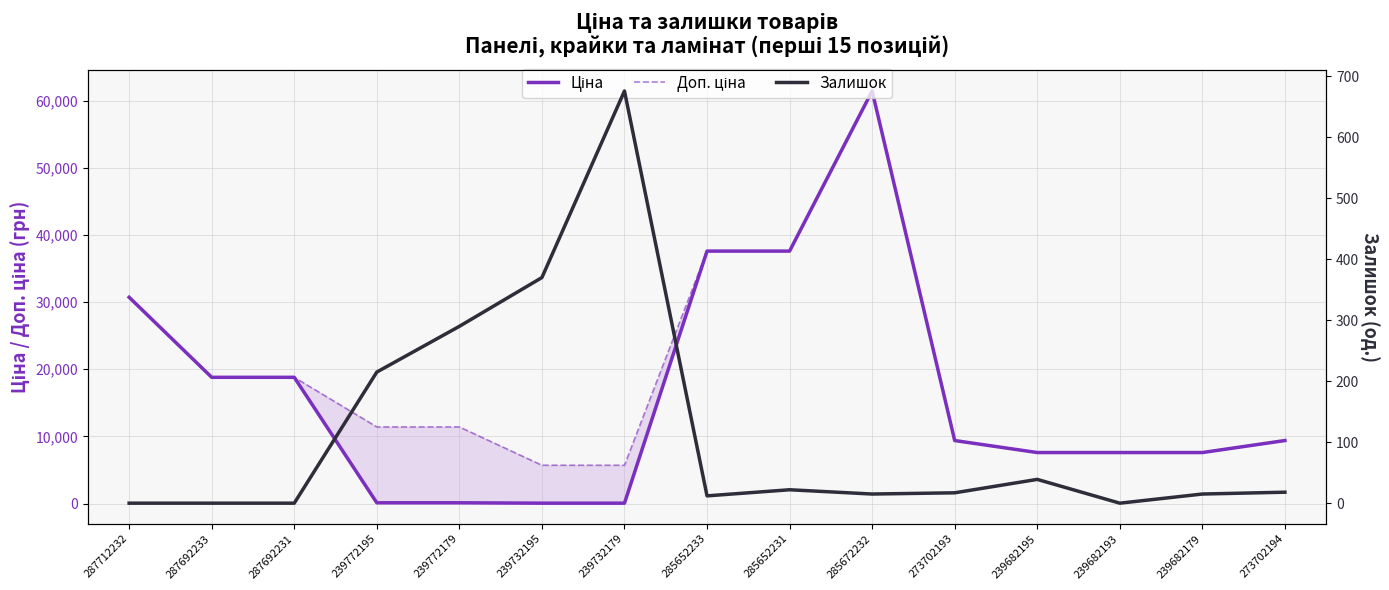

Where is the first local minimum for Залишок?

285652233